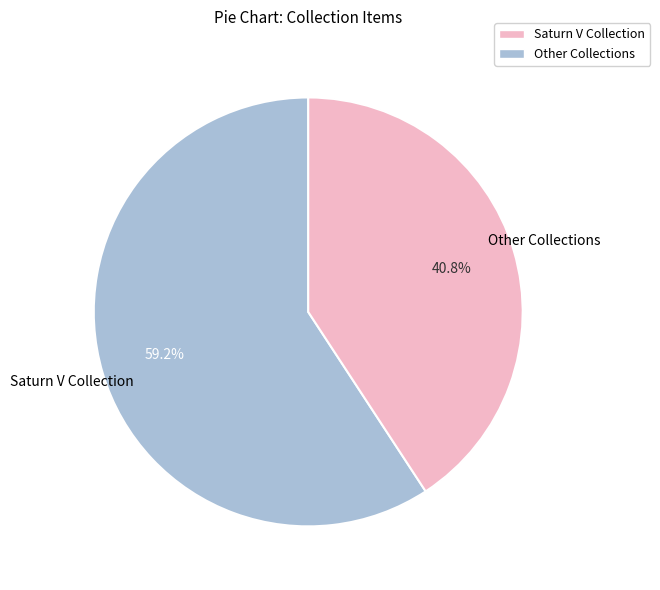

Is there a majority slice in this chart?

Yes